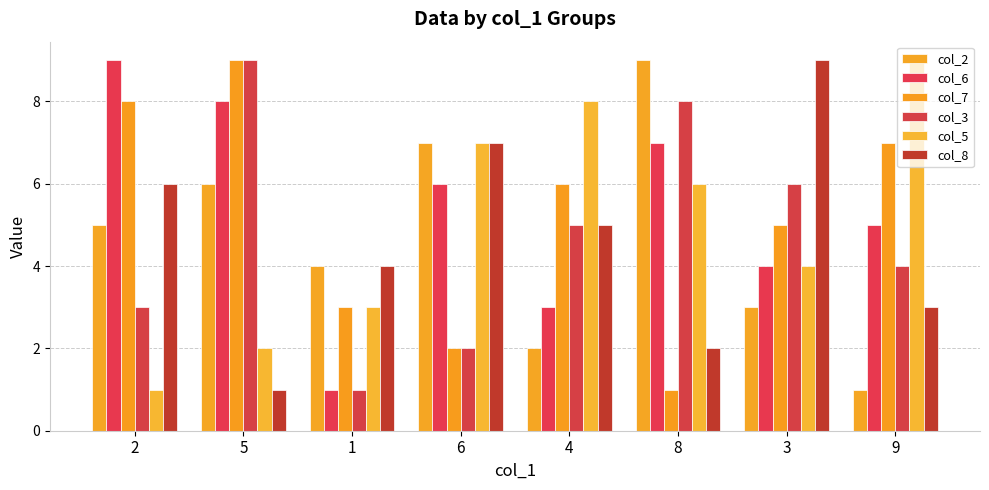

What position from the left is 1?

3